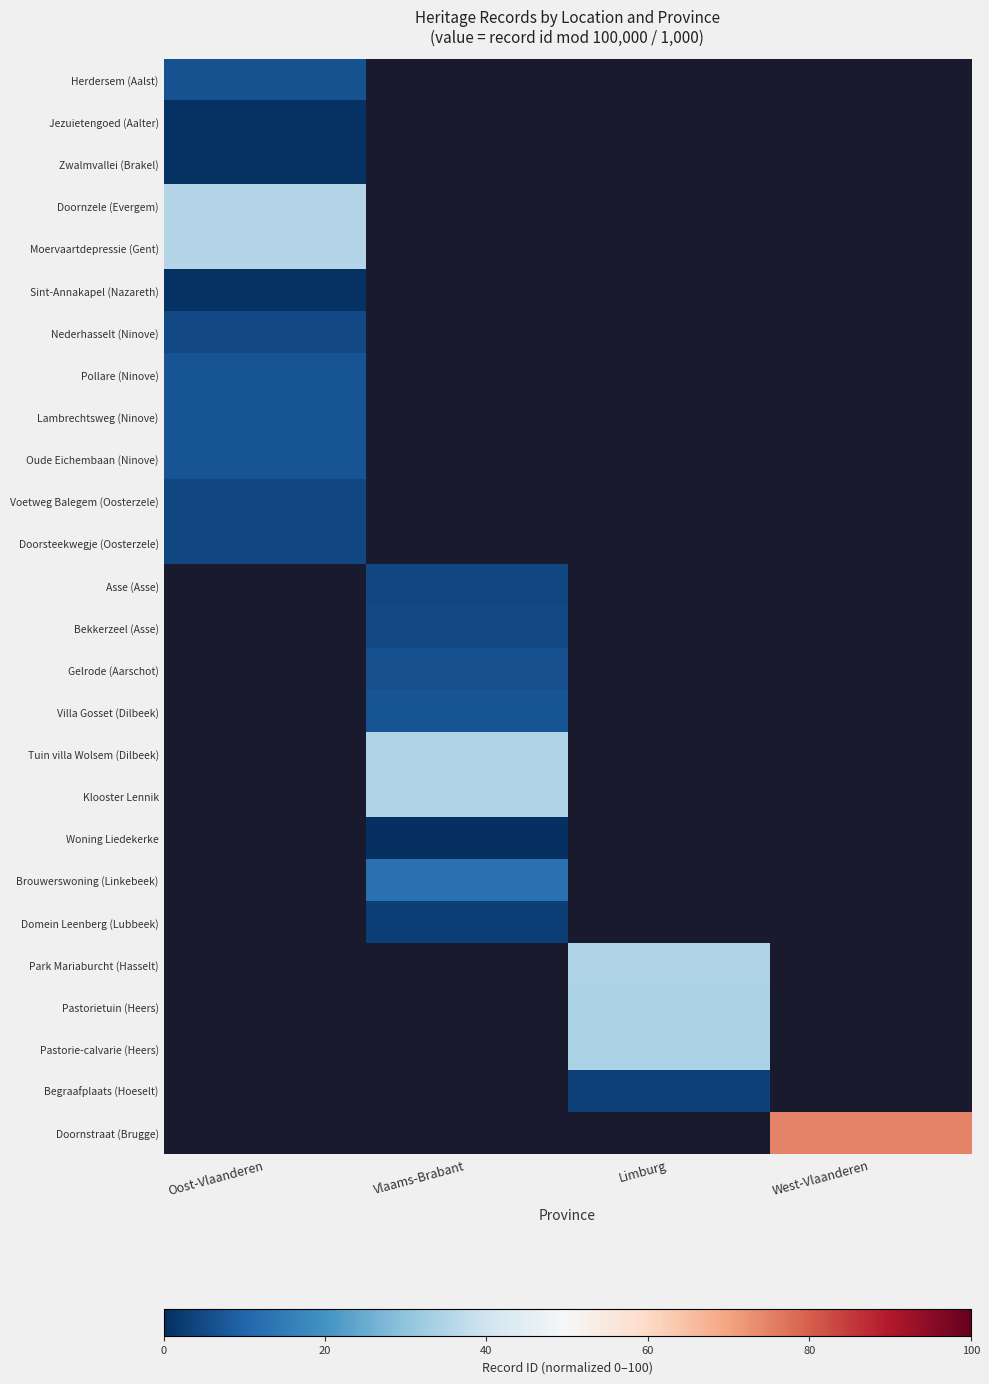

Rank the series by their maximum value, from lowest to highest.

Sint-Annakapel (Nazareth), Zwalmvallei (Brakel), Jezuietengoed (Aalter), Voetweg Balegem (Oosterzele), Doorsteekwegje (Oosterzele), Nederhasselt (Ninove), Herdersem (Aalst), Oude Eichembaan (Ninove), Pollare (Ninove), Lambrechtsweg (Ninove), Doornzele (Evergem), Moervaartdepressie (Gent), Asse (Asse), Bekkerzeel (Asse), Gelrode (Aarschot), Villa Gosset (Dilbeek), Tuin villa Wolsem (Dilbeek), Klooster Lennik, Woning Liedekerke, Brouwerswoning (Linkebeek), Domein Leenberg (Lubbeek), Park Mariaburcht (Hasselt), Pastorietuin (Heers), Pastorie-calvarie (Heers), Begraafplaats (Hoeselt), Doornstraat (Brugge)